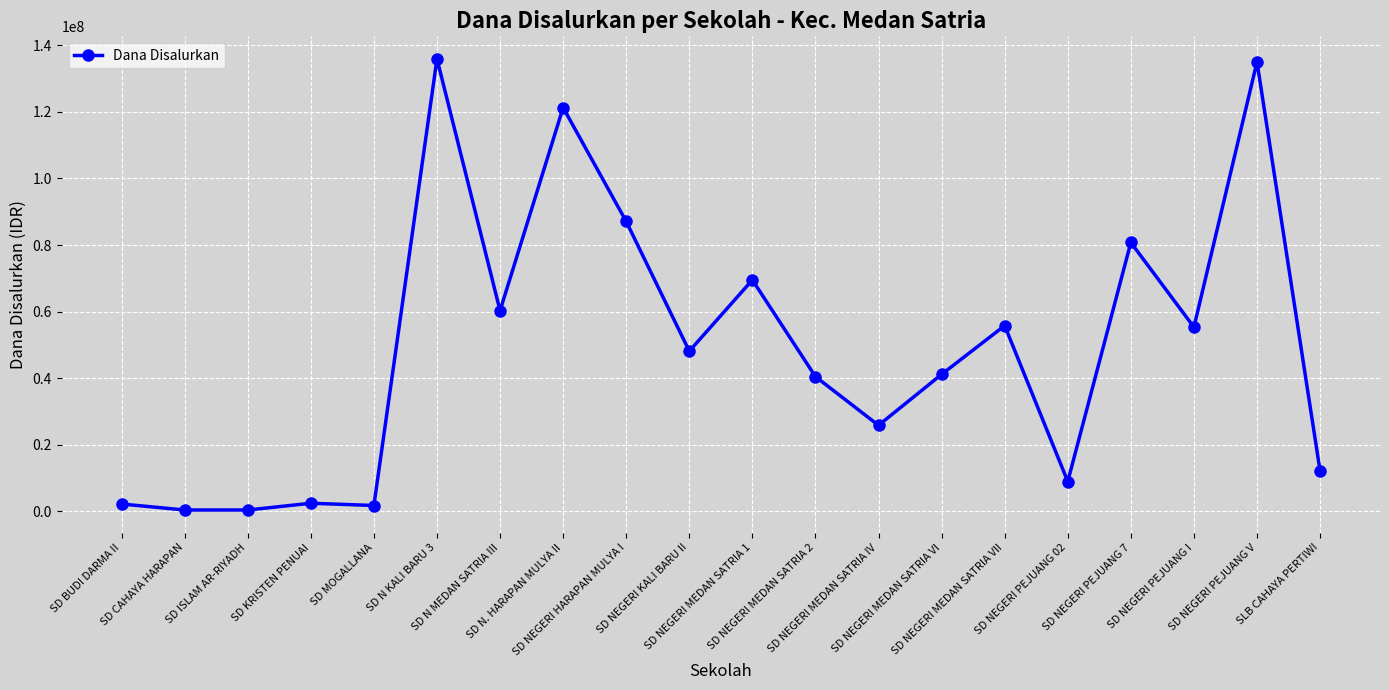

At which label does the data first exceed 48150000?

SD N KALI BARU 3